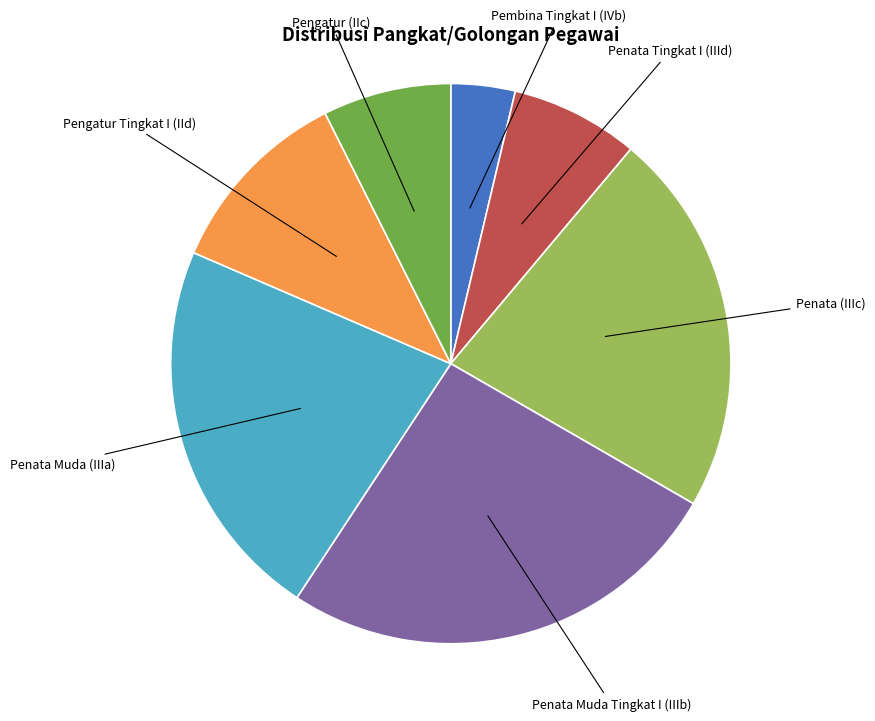

The Pengatur (IIc) slice represents 2% of the pie. True or false?

False